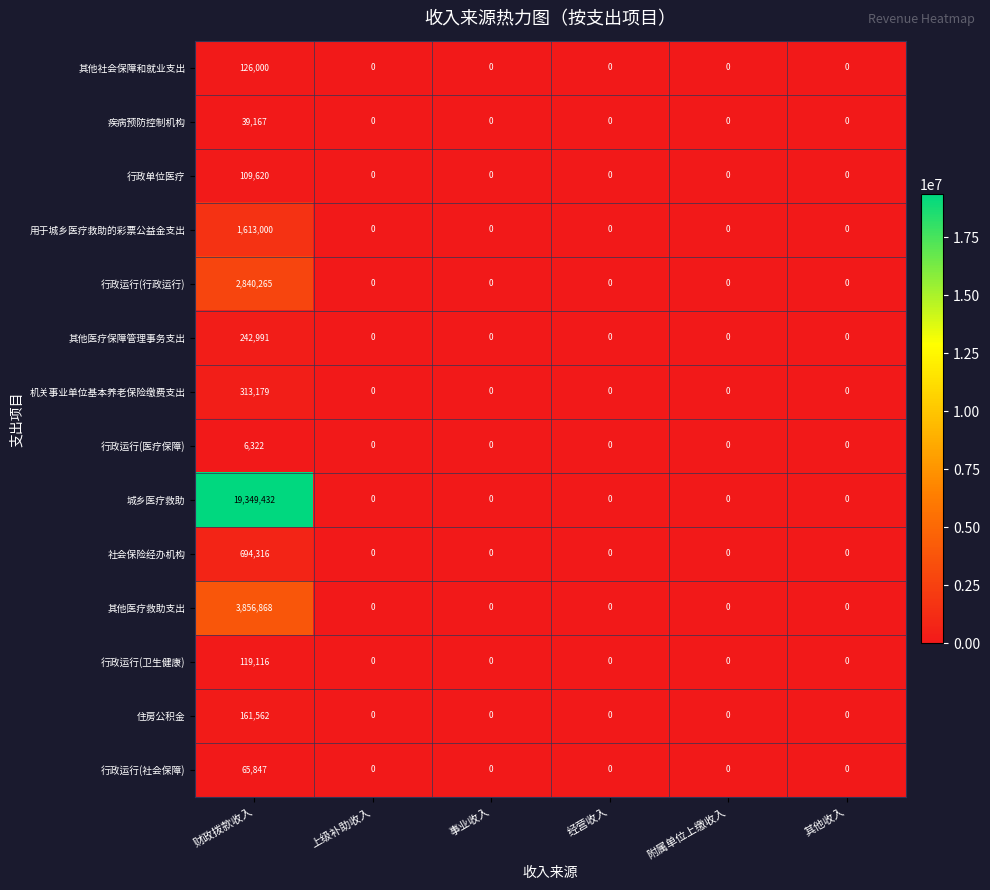

The value of 行政运行(行政运行) at 上级补助收入 is 0. True or false?

True